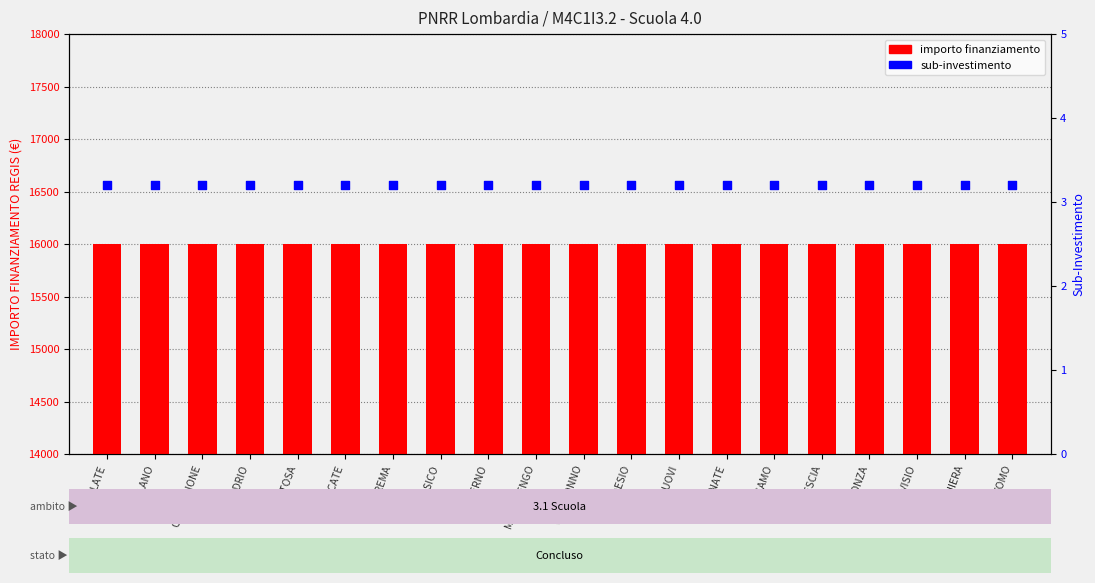

What are all the series names shown in the legend?

importo finanziamento, sub-investimento